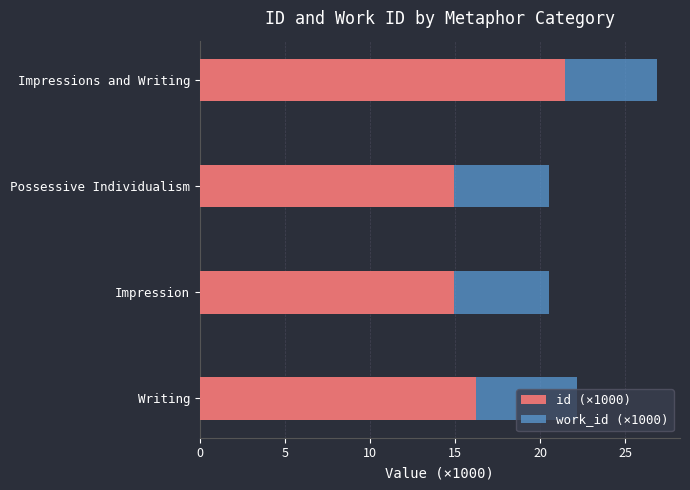

What is the sum of all id (×1000) values?

67.5